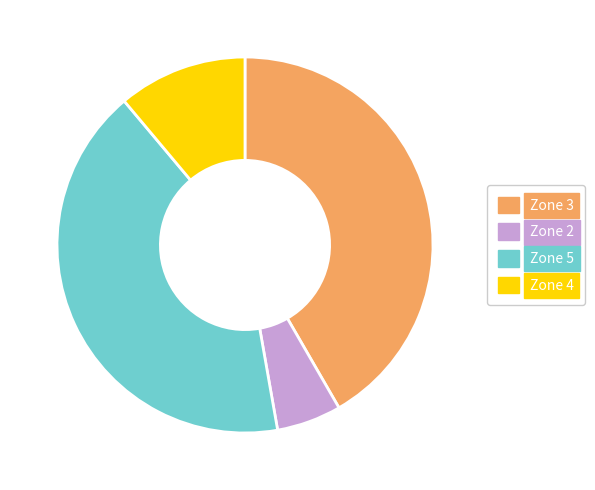

Is it true that Zone 2 is 21% of the pie?

False